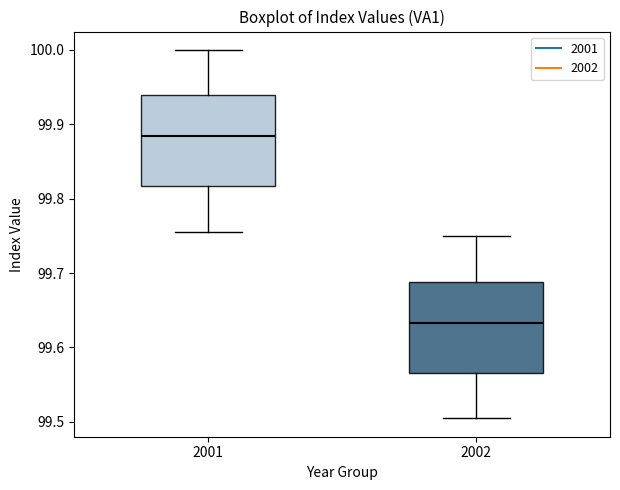

Where does the upper whisker of the box at x = 2002 end on the y-axis? The values are not printed on the chart, so give them approximately, as read against the axis.

99.75